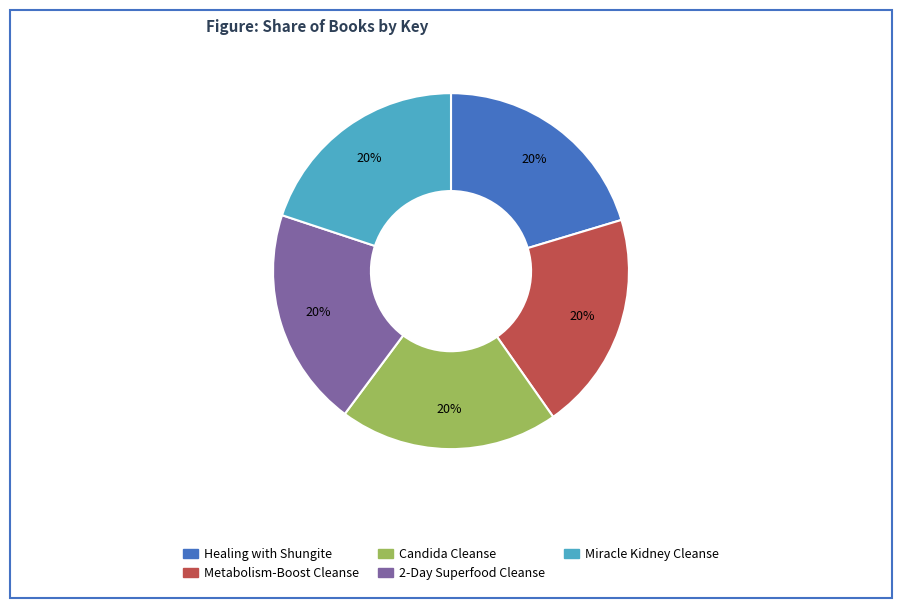

Does Metabolism-Boost Cleanse account for over 50% of the chart?

No